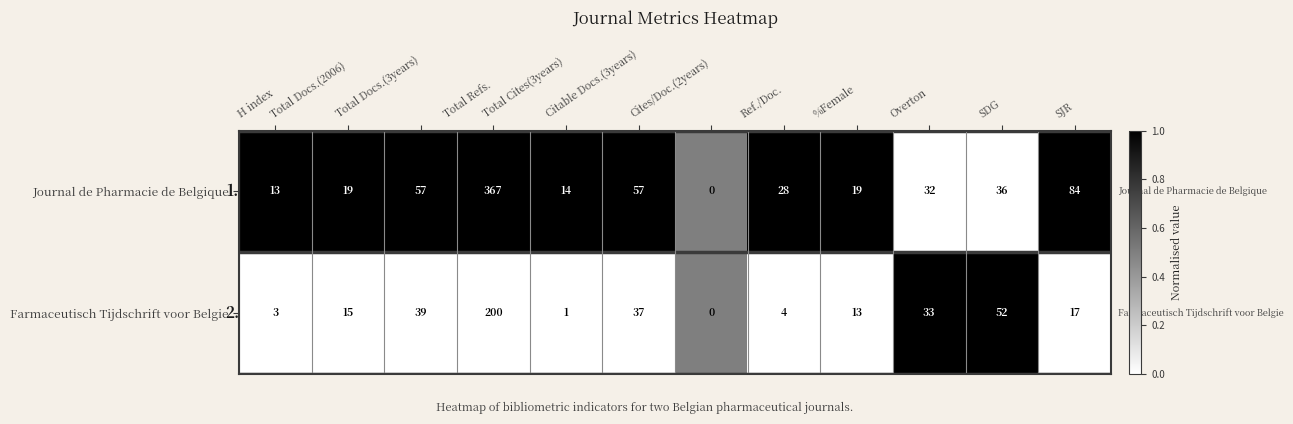

How many Farmaceutisch Tijdschrift voor Belgie values are between 0 and 1?

12